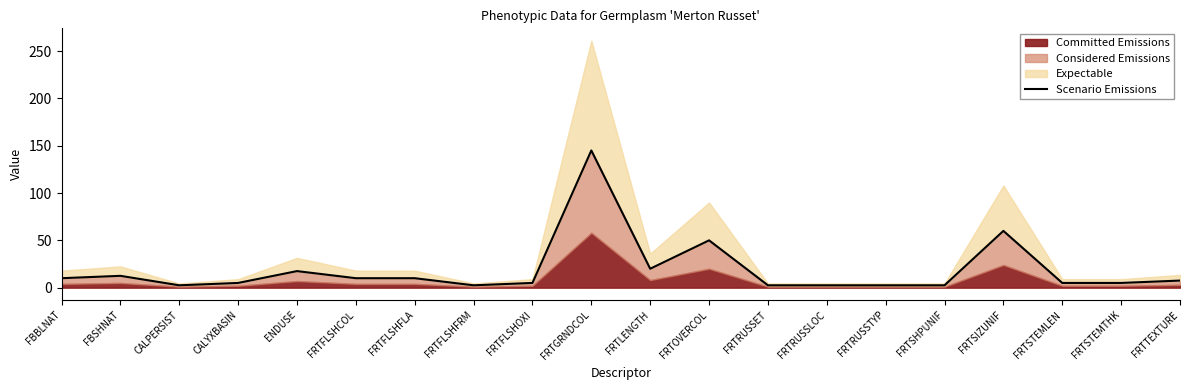

Rank the categories by value from lowest to highest.

CALPERSIST, FRTFLSHFRM, FRTRUSSET, FRTRUSSLOC, FRTRUSSTYP, FRTSHPUNIF, CALYXBASIN, FRTFLSHOXI, FRTSTEMLEN, FRTSTEMTHK, FRTTEXTURE, FBBLNAT, FRTFLSHCOL, FRTFLSHFLA, FBSHNAT, ENDUSE, FRTLENGTH, FRTOVERCOL, FRTSIZUNIF, FRTGRNDCOL